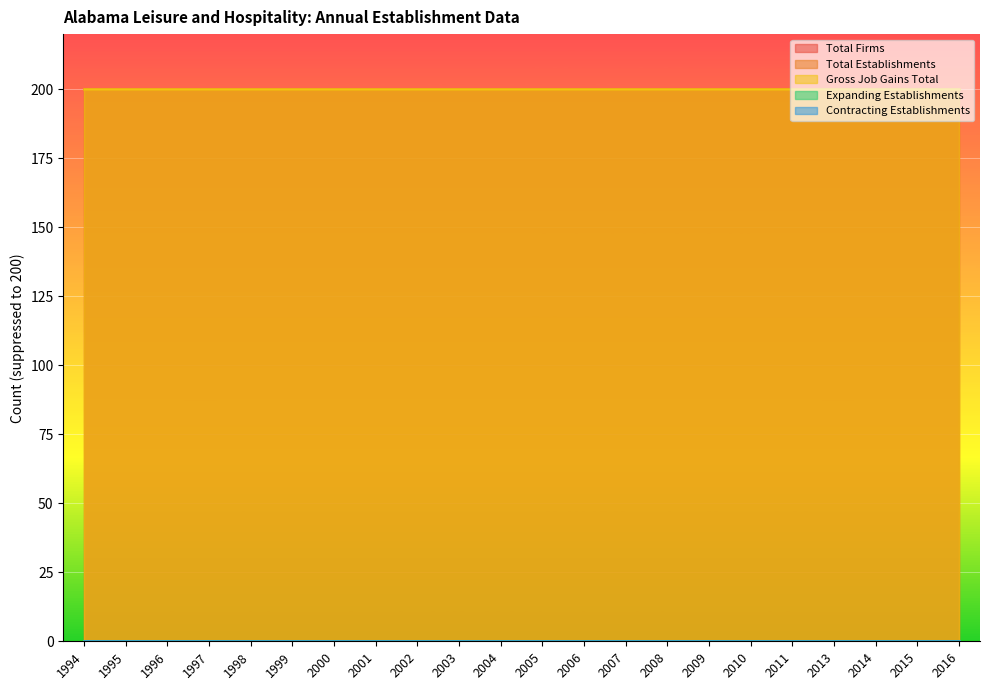

Between 2007 and 1998, which is larger?

2007